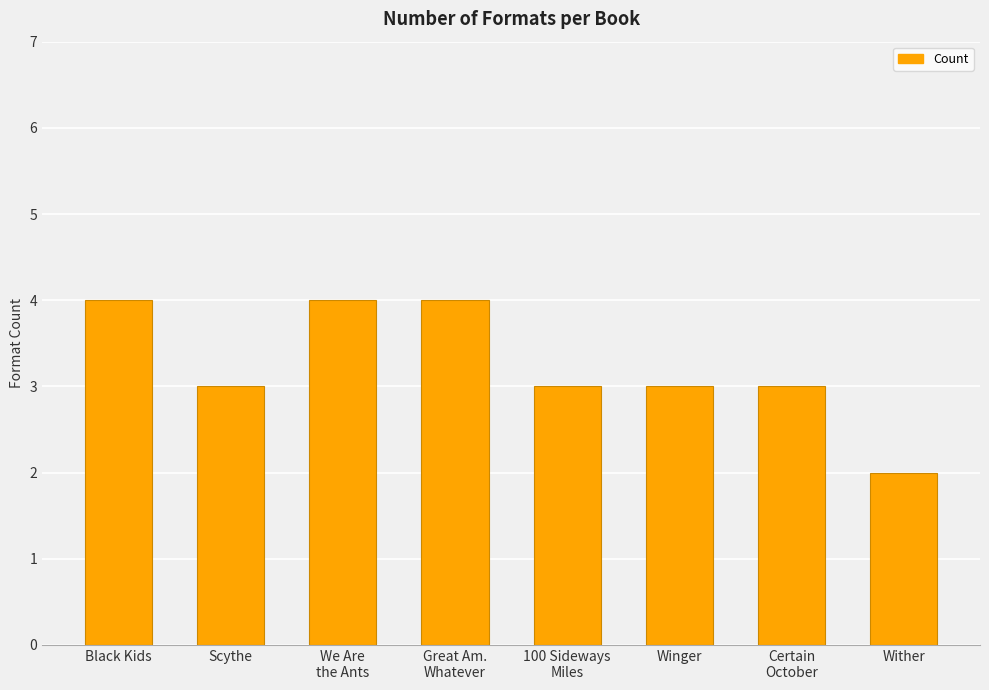

Reading right to left, what are all the values shown in this chart?

2	3	3	3	4	4	3	4